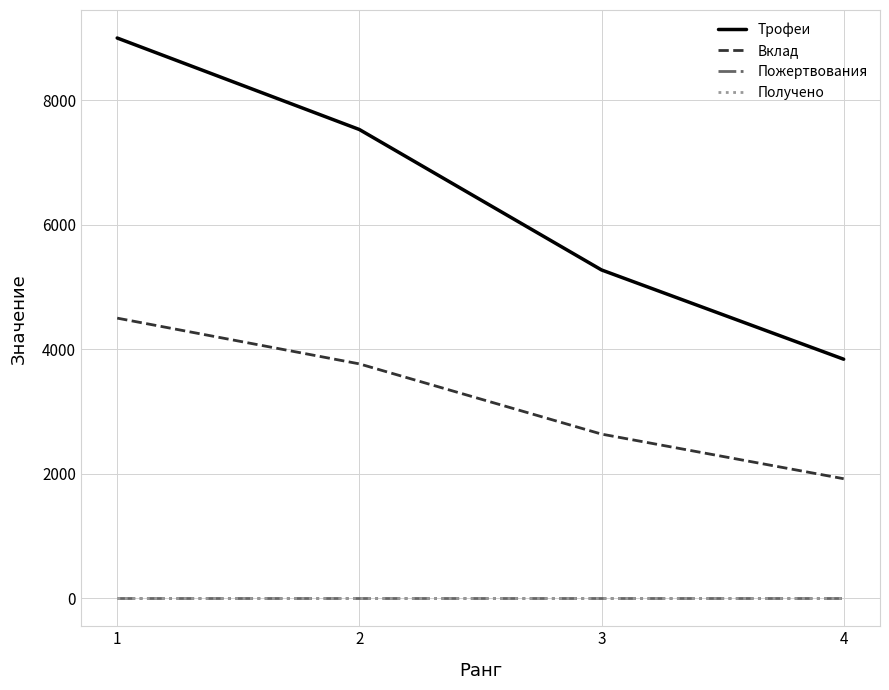

Which series has the largest range (max minus min)?

Трофеи